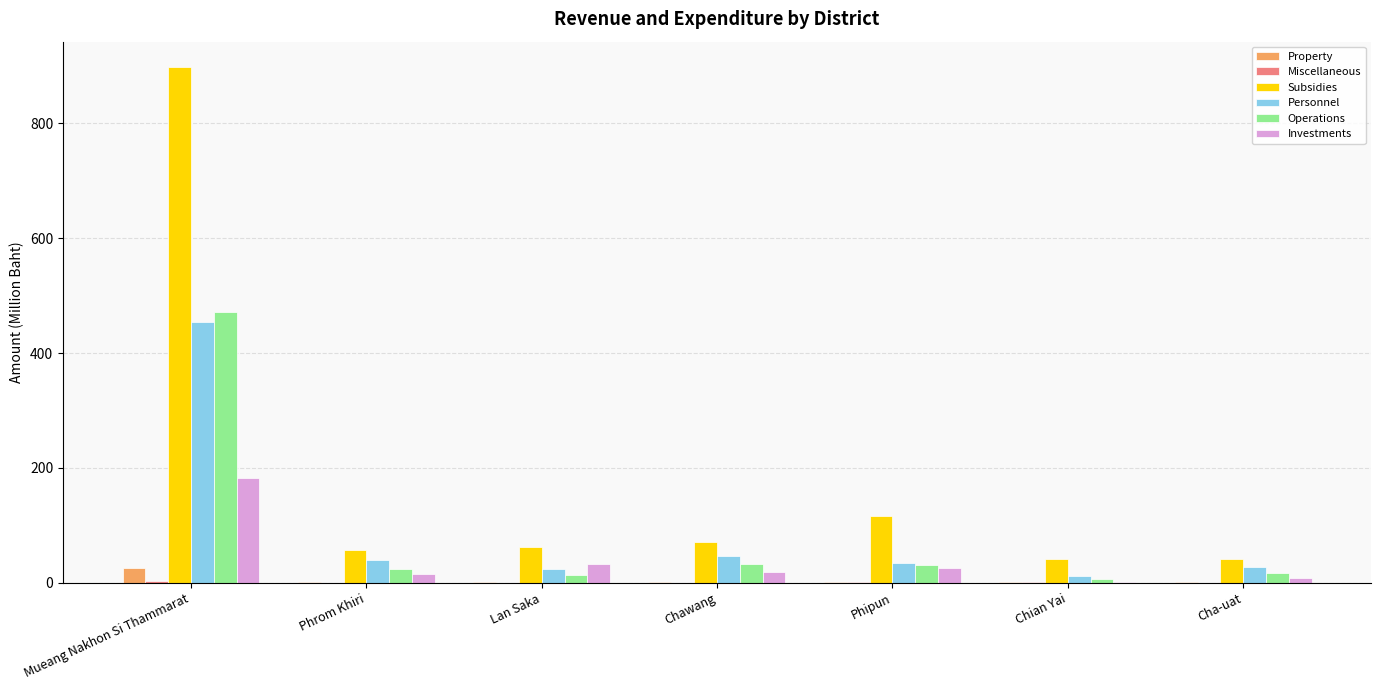

What is the sum of all Investments values?

283.1